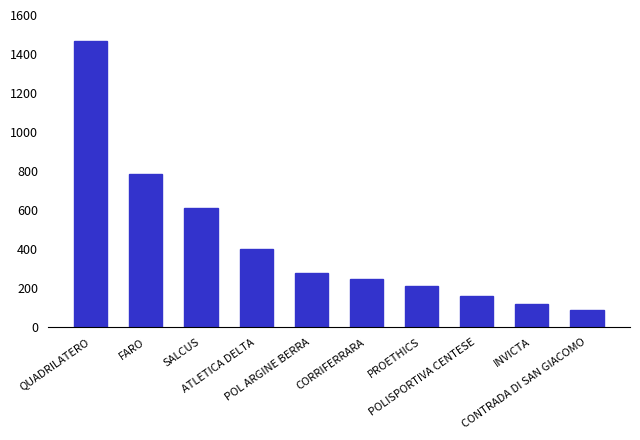

List the labels in order of value, smallest first.

CONTRADA DI SAN GIACOMO, INVICTA, POLISPORTIVA CENTESE, PROETHICS, CORRIFERRARA, POL ARGINE BERRA, ATLETICA DELTA, SALCUS, FARO, QUADRILATERO